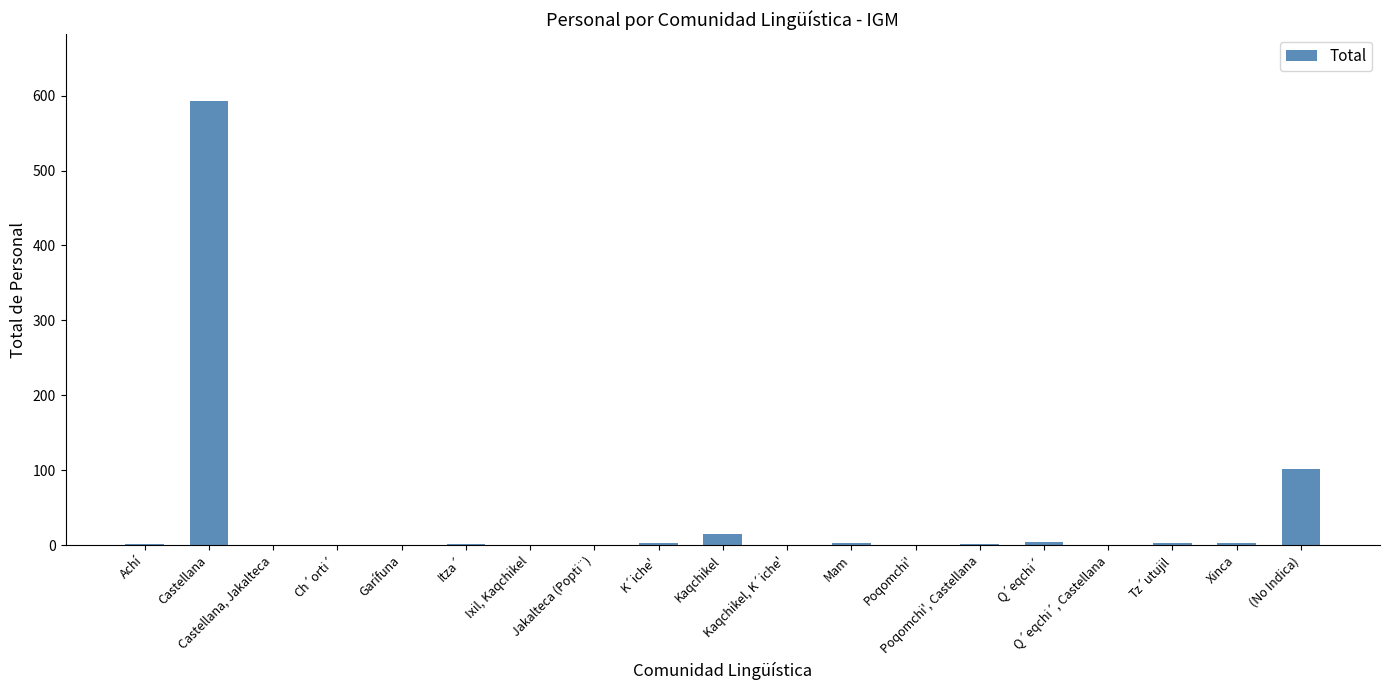

What is the greatest value displayed?

593